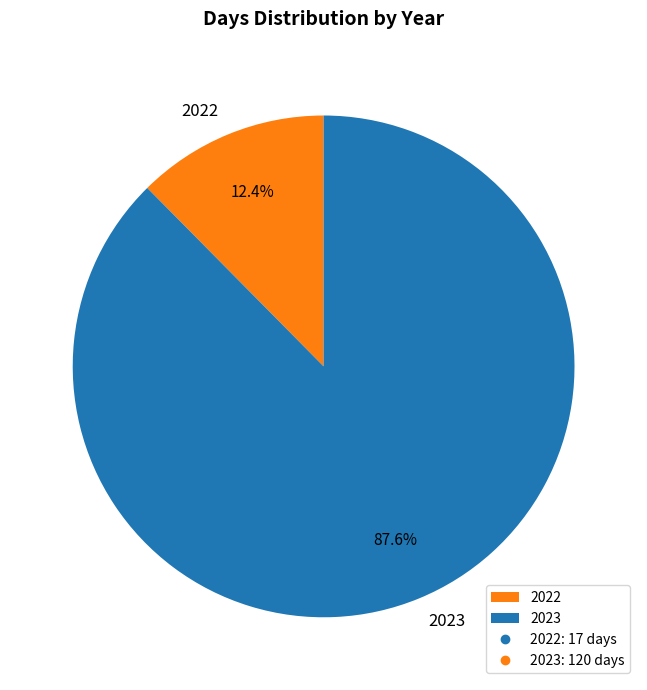

How many segments does this pie chart have?

2